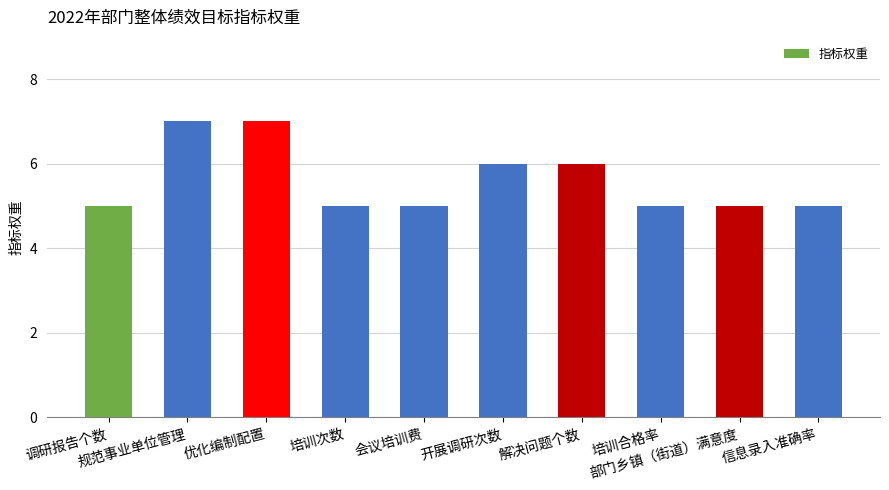

What is the label of the 1st bar from the left?

调研报告个数